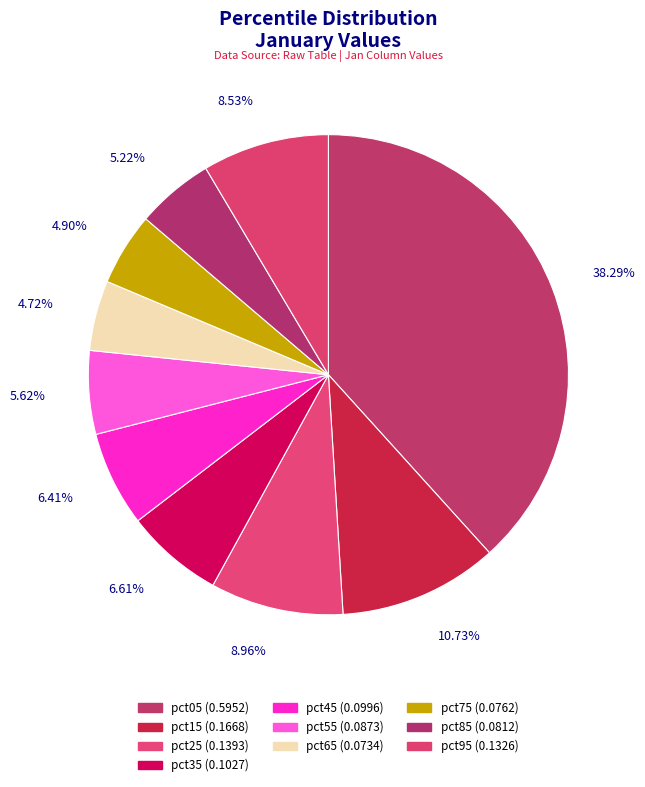

True or false: pct35 accounts for 7% of the total.

True